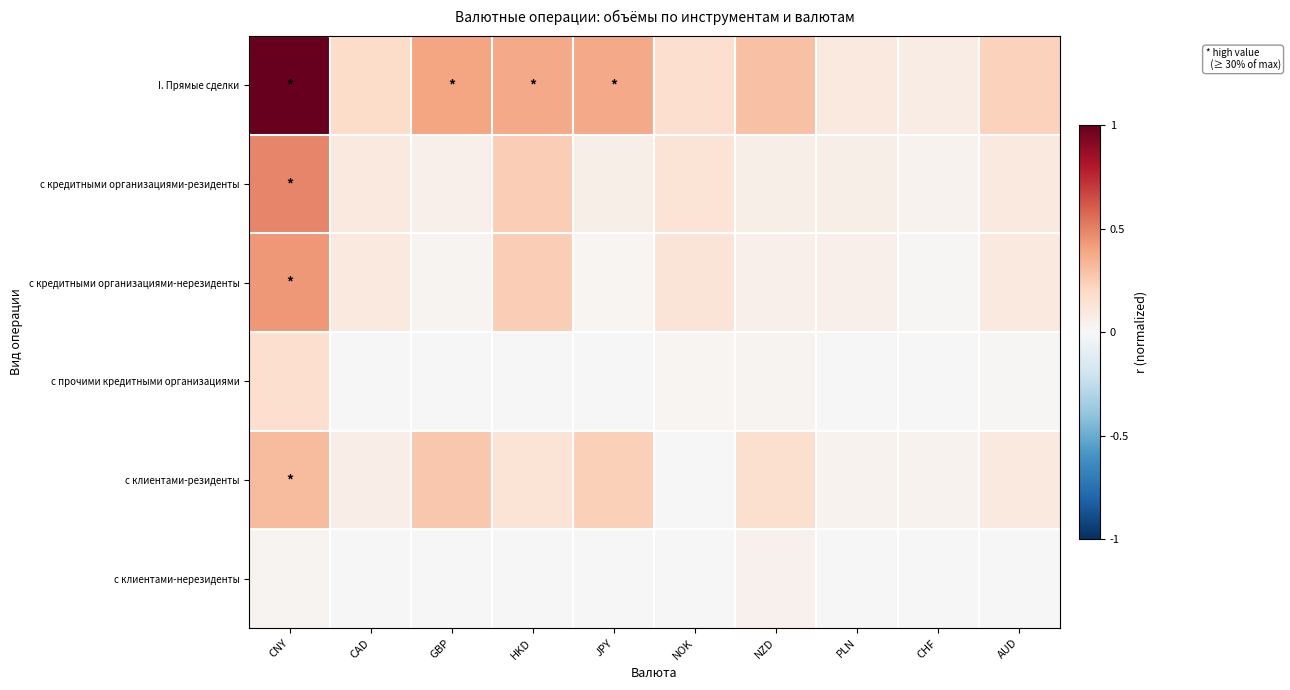

Which series has the largest total across all categories?

I. Прямые сделки